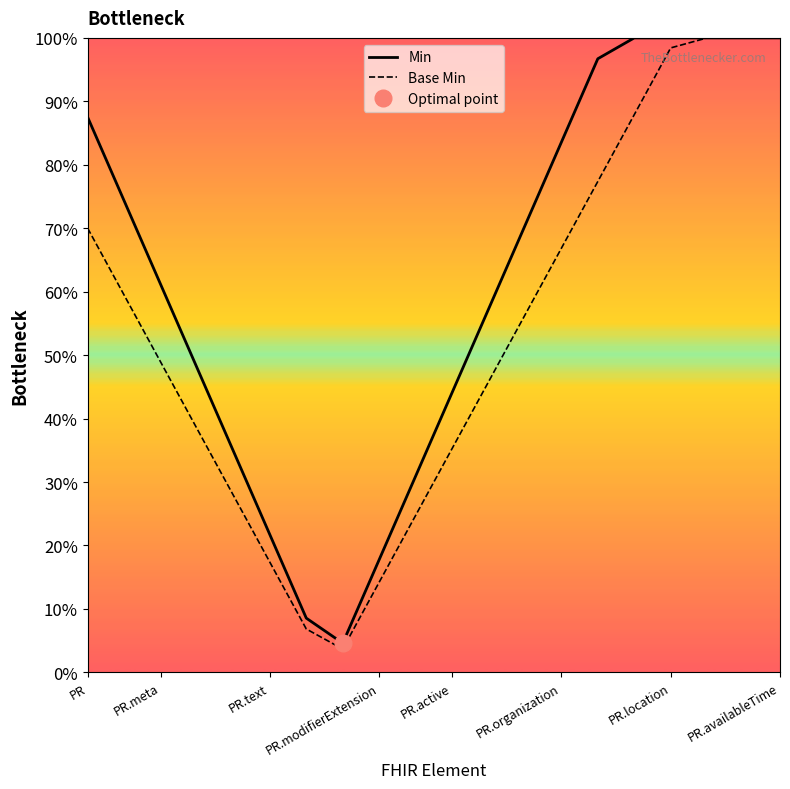

True or false: Base Min and Min cross at least once.

False